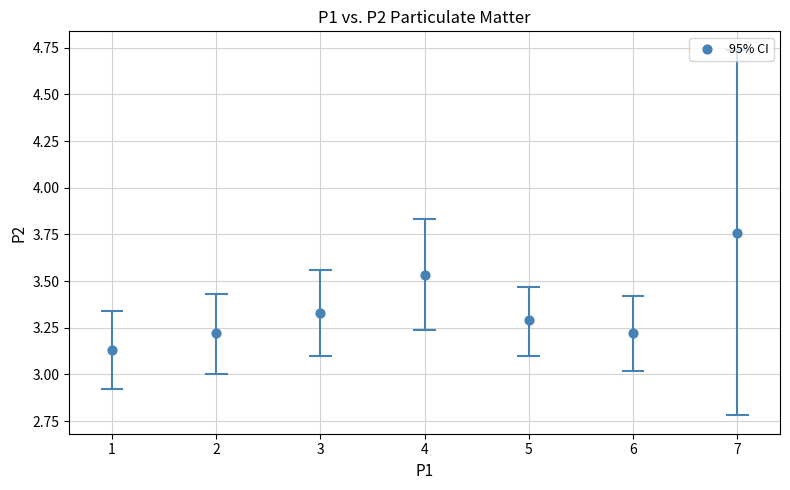

What is the range of Y values (max minus min)?

0.6